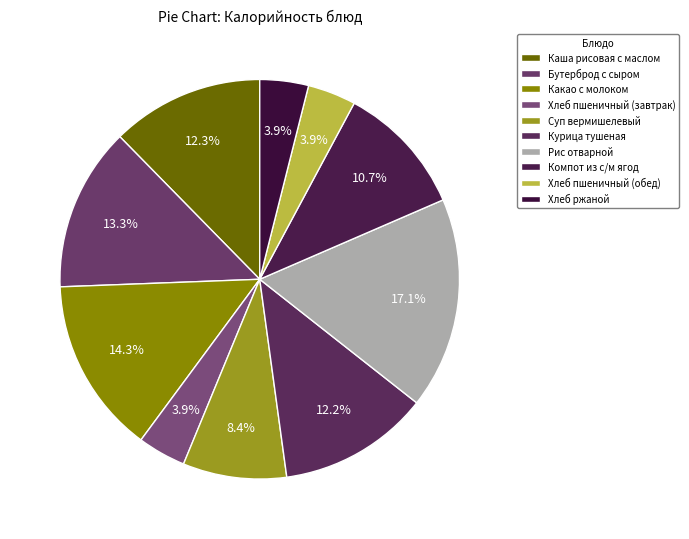

Does any single category account for the majority?

No